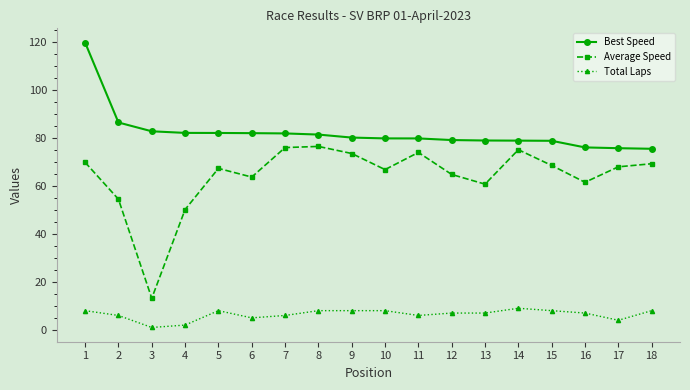

What is the greatest value displayed?

119.6